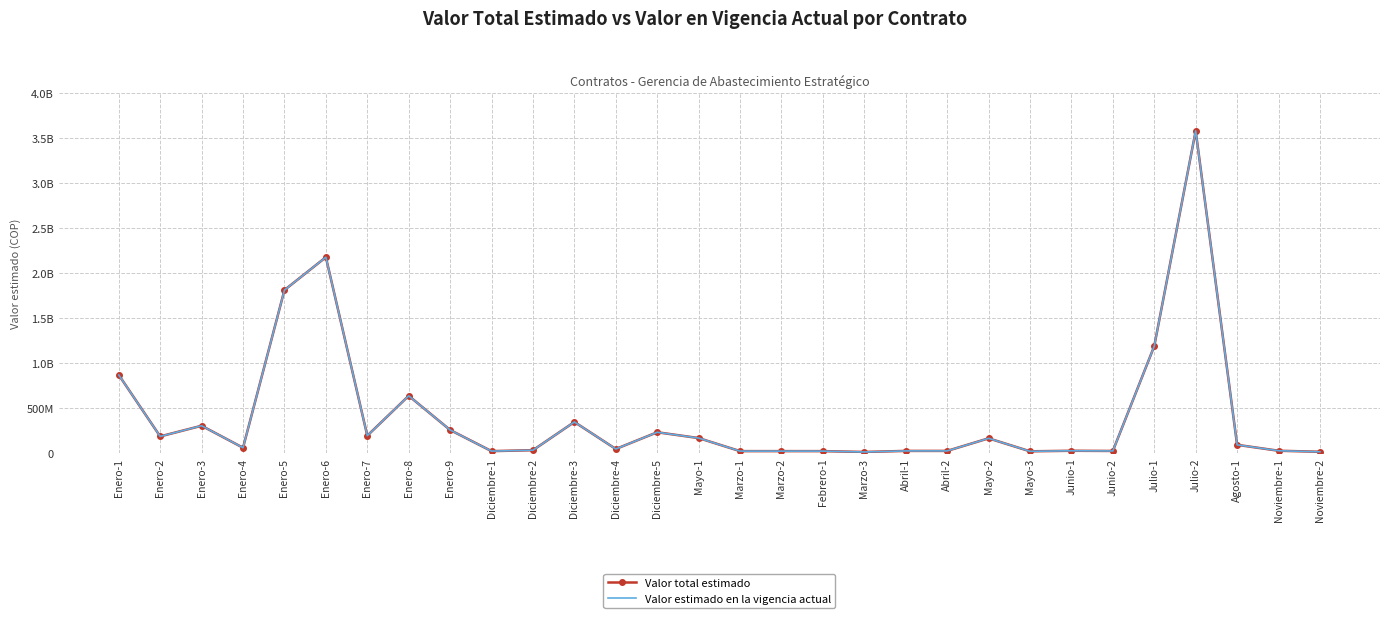

How many interior local valleys does the Valor estimado en la vigencia actual series have?

8